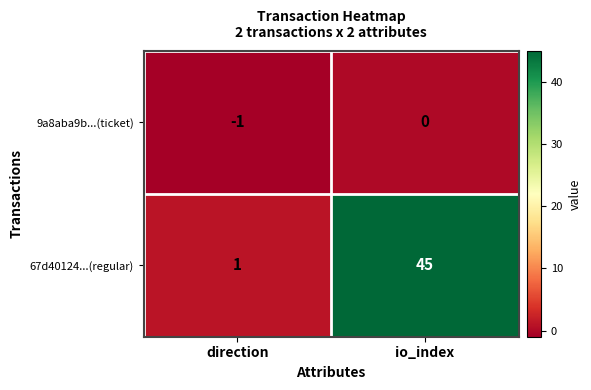

What is the minimum value shown in the chart?

-1